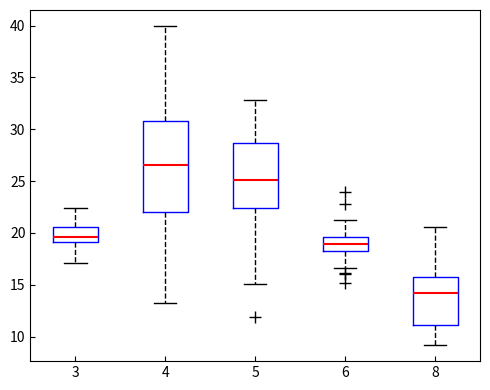

Which box's median line is the highest?

4